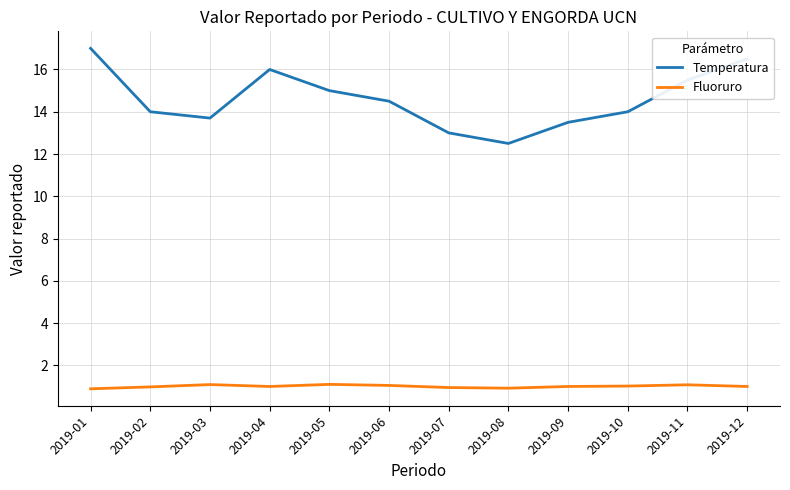

Does the chart display data point markers on the line(s)?

No